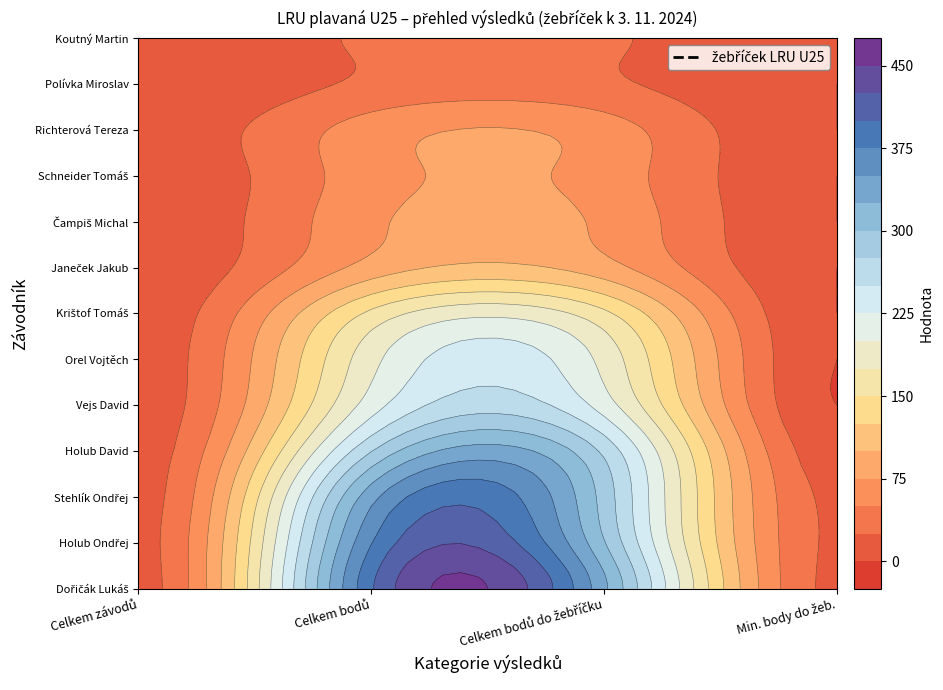

What is the difference between the highest and lowest values at 1?

368